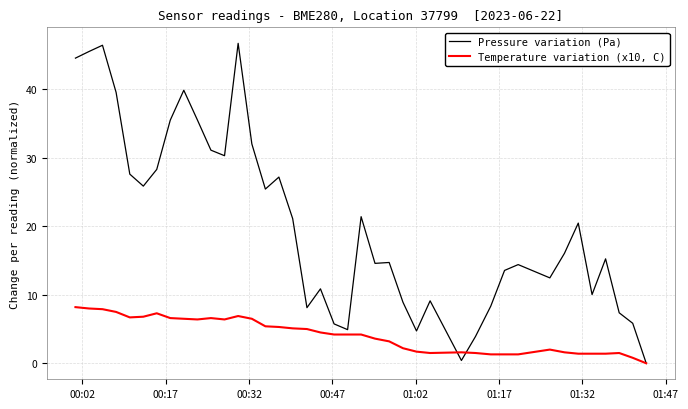

Which series has the widest spread of values?

Pressure variation (Pa)